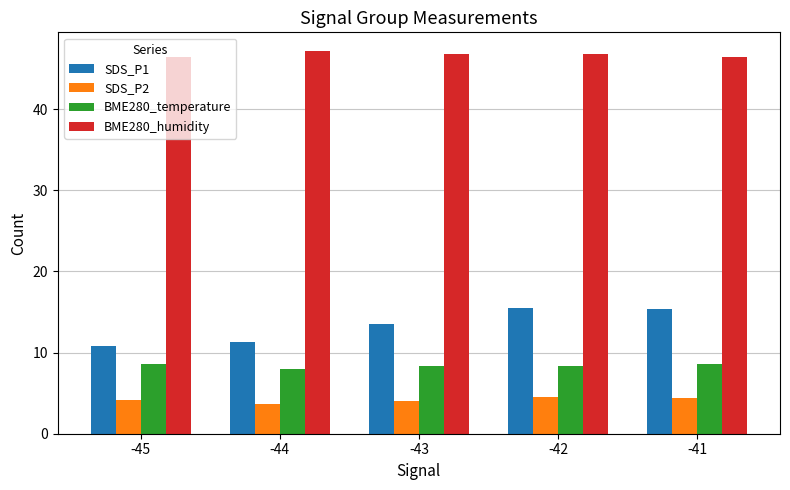

The value of SDS_P2 at -41 is 4.3. True or false?

True